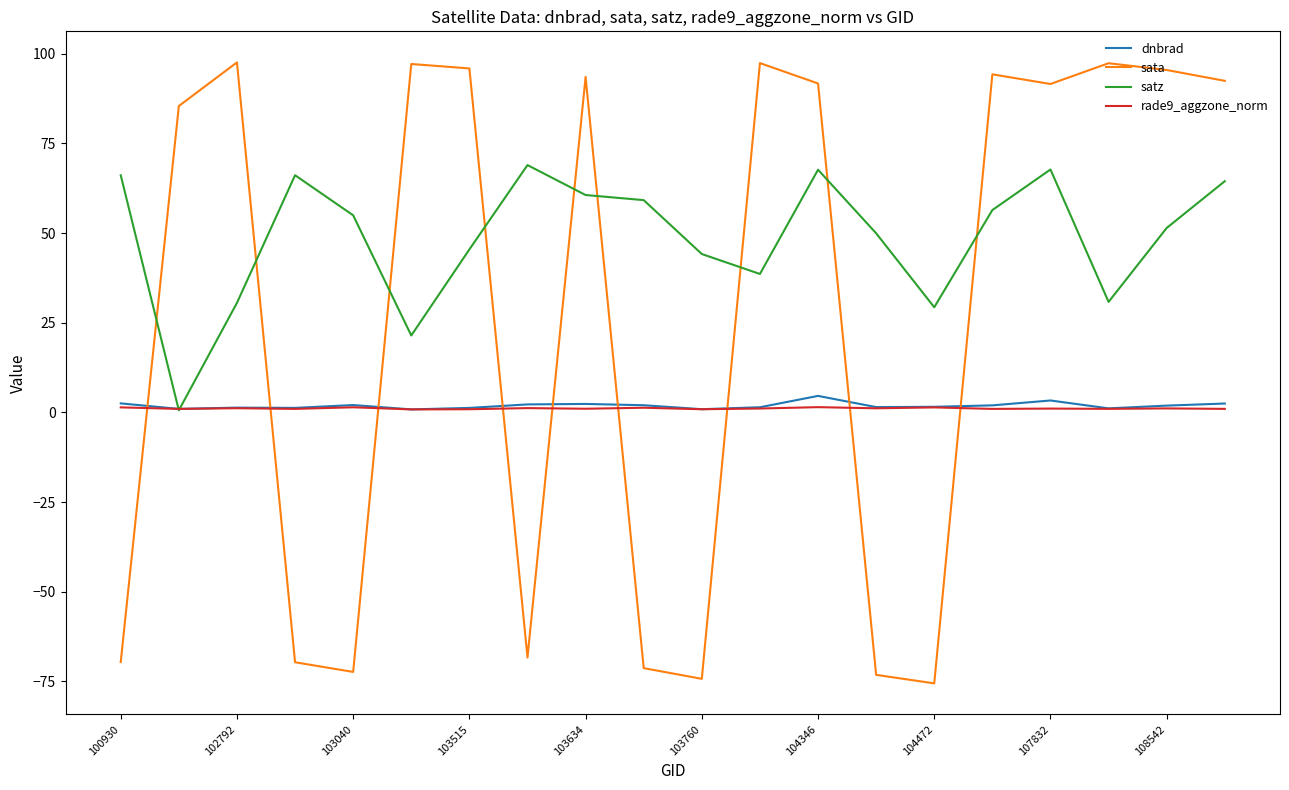

After their last crossing, which series has the higher values: sata or rade9_aggzone_norm?

sata